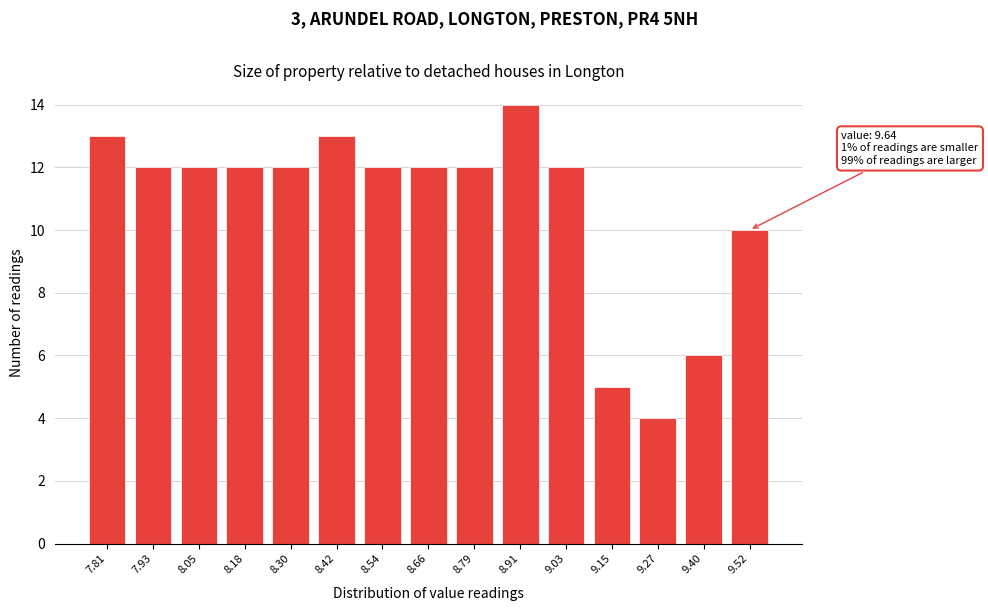

Reading left to right, extract all data points from this chart.

7.81=13	7.93=12	8.05=12	8.18=12	8.30=12	8.42=13	8.54=12	8.66=12	8.79=12	8.91=14	9.03=12	9.15=5	9.27=4	9.40=6	9.52=10